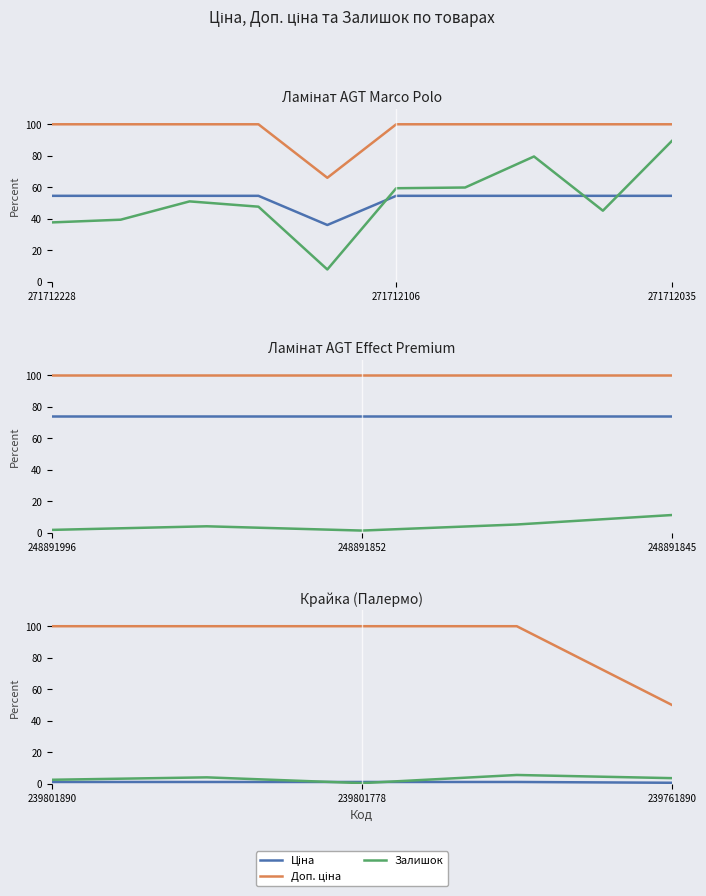

True or false: Залишок has more than 0 interior local peaks.

True